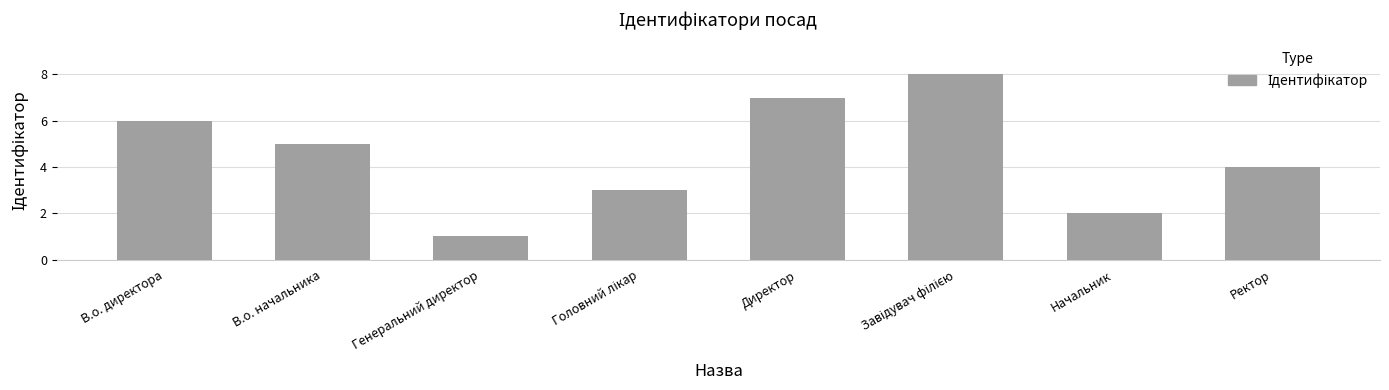

True or false: the data shows 8 at В.о. начальника.

False